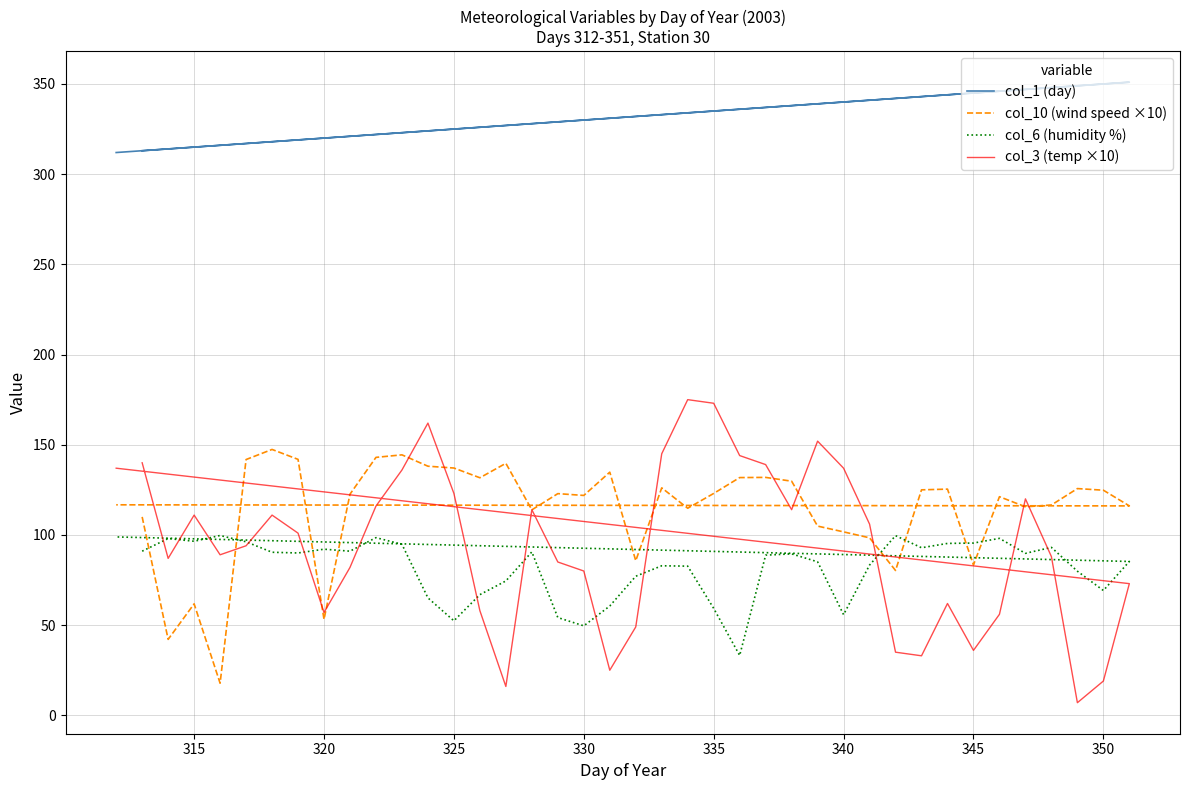

Is the value of col_3 (temp ×10) at 14 greater than the value of col_10 (wind speed ×10) at 10?

No